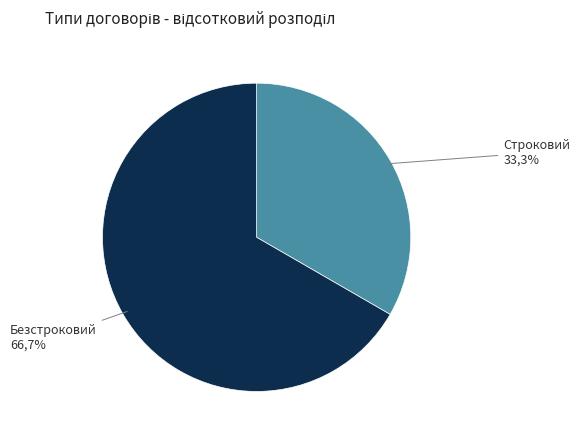

Rank the categories by value from lowest to highest.

Строковий, Безстроковий